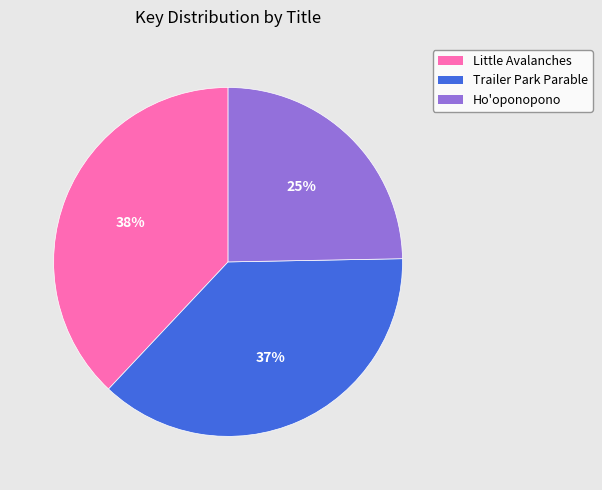

To the nearest percent, what portion does Trailer Park Parable represent?

37%